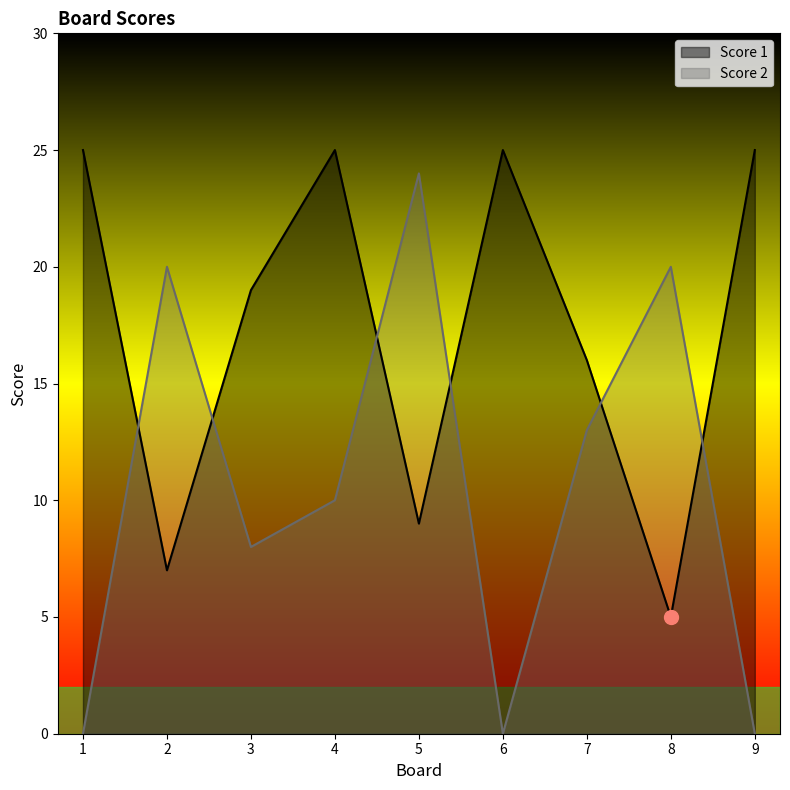

After their last crossing, which series has the higher values: Score 2 or Score 1?

Score 1